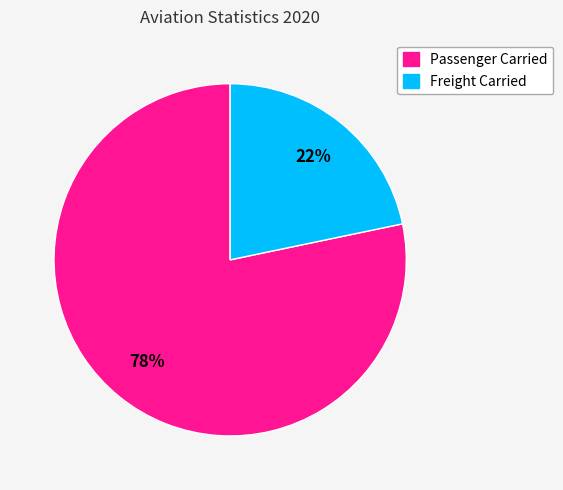

Is it true that Freight Carried is 12% of the pie?

False